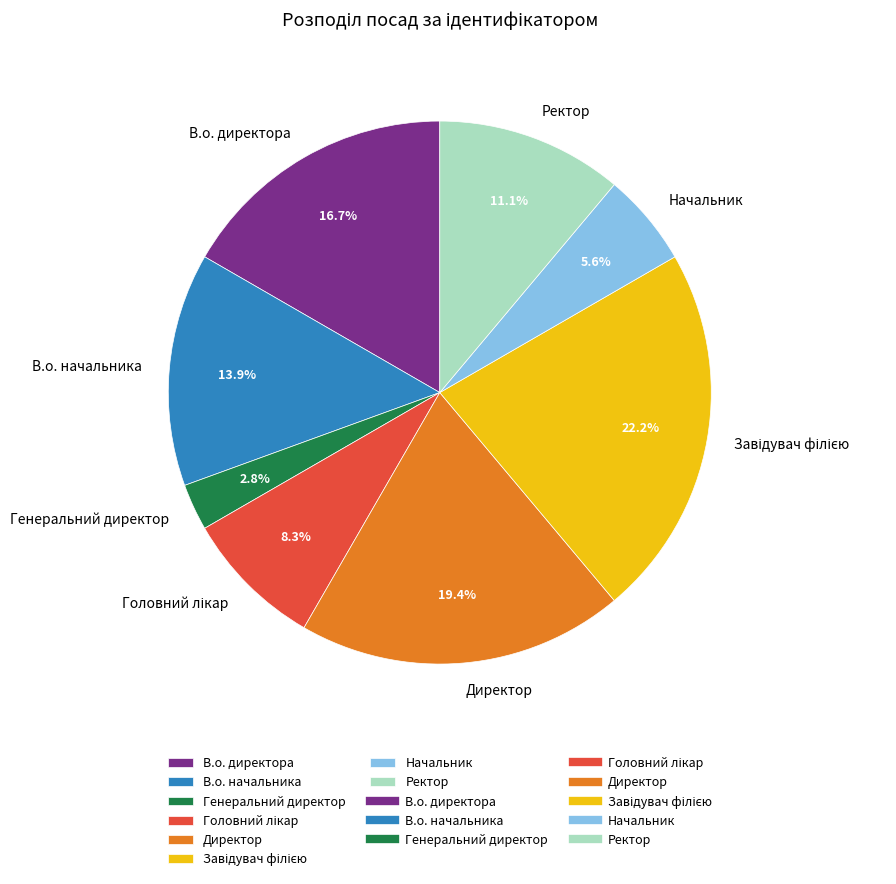

Is it true that Директор is 30% of the pie?

False